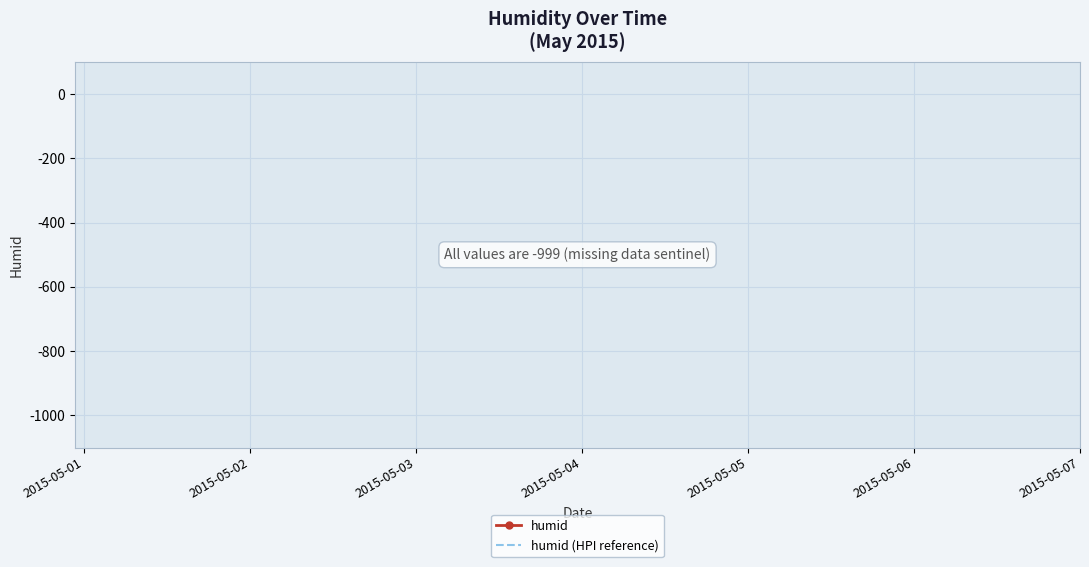

True or false: humid and humid (HPI reference) cross at least once.

False